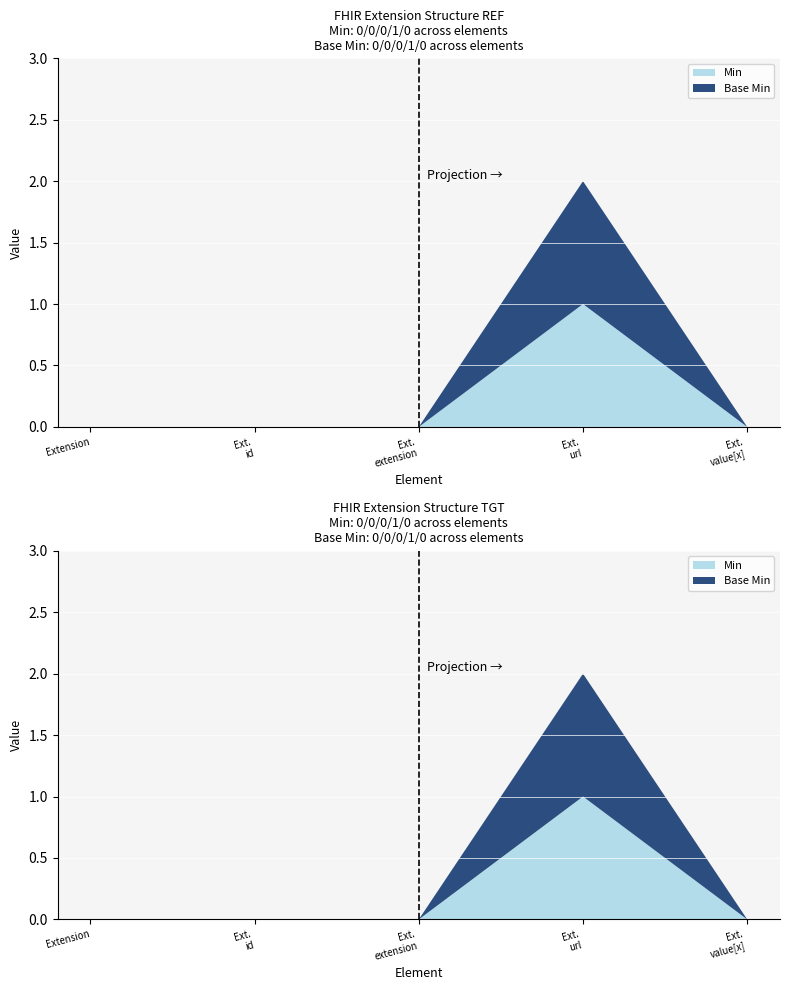

Reading left to right, list all the values displayed in this chart.

Min: 0	0	0	1	0
Base Min: 0	0	0	1	0